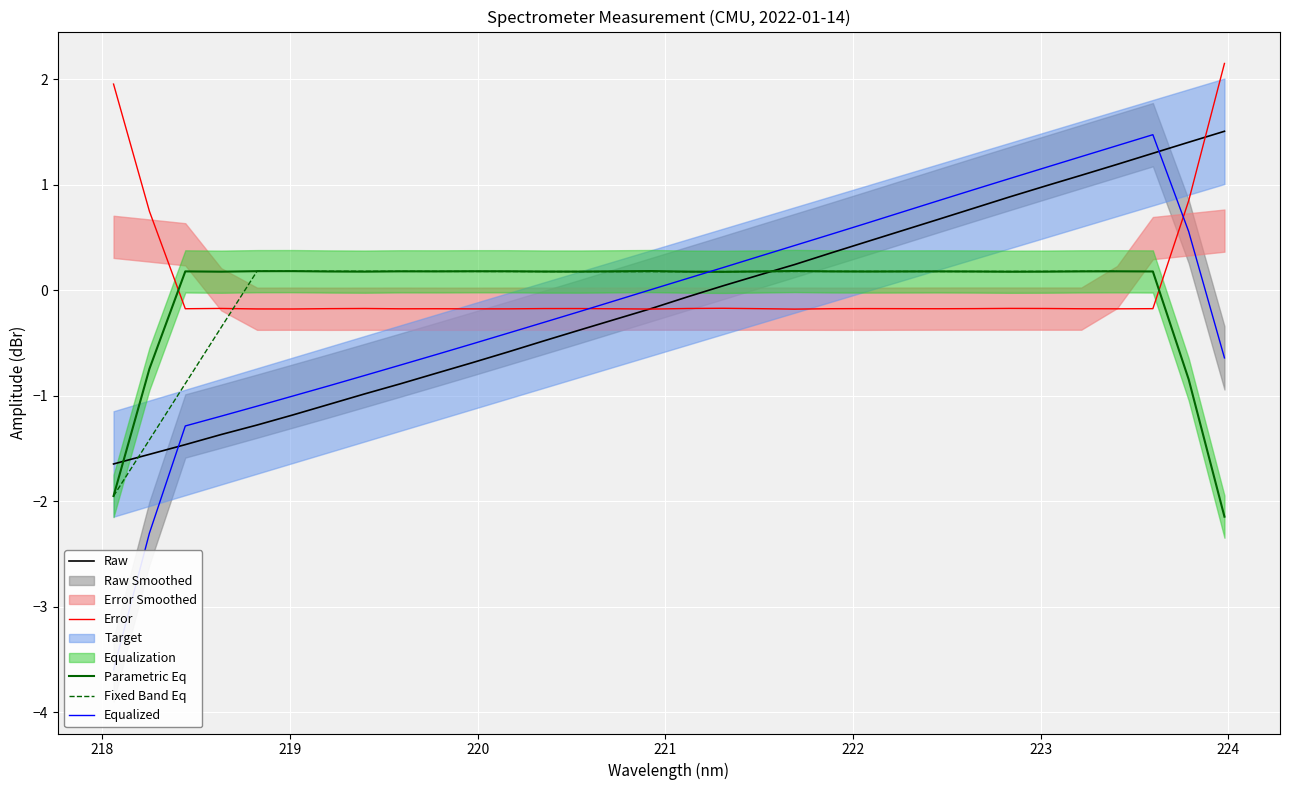

What is the sum of the values at 221.6902 and 221.1174?

0.2